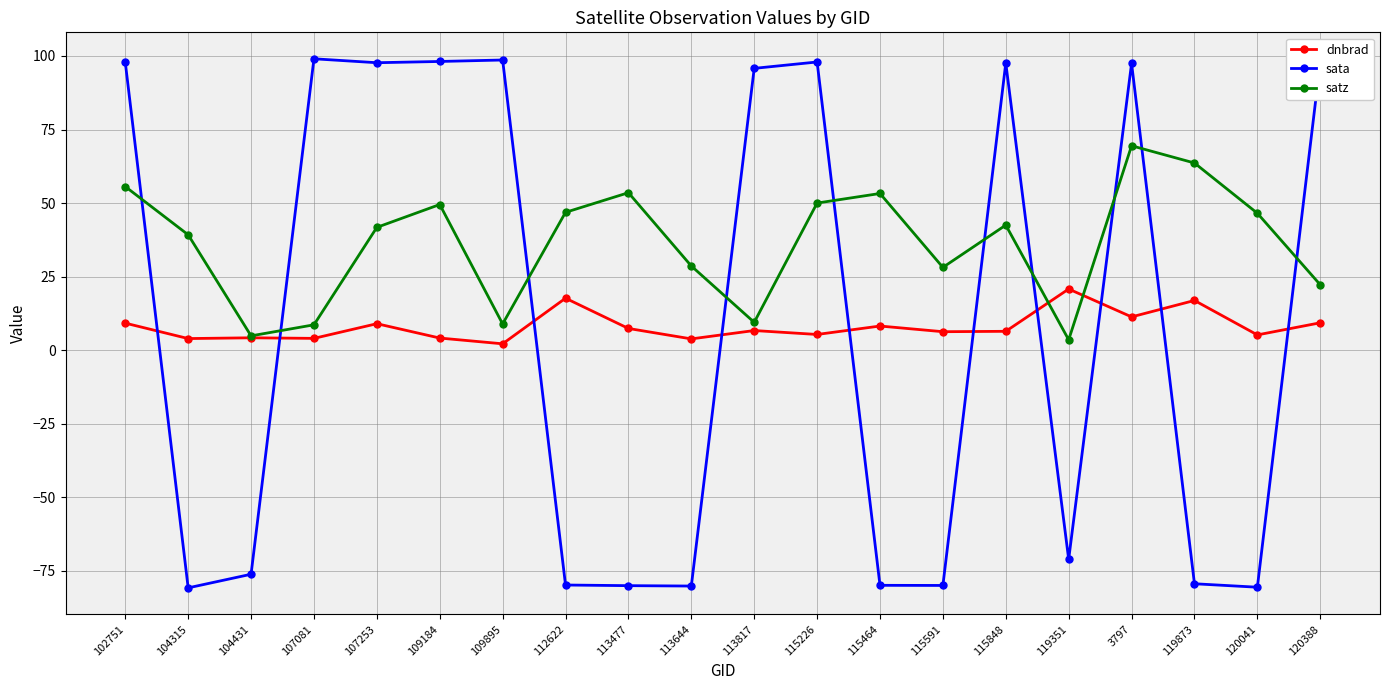

True or false: sata has more than 2 points higher than both neighbors.

True